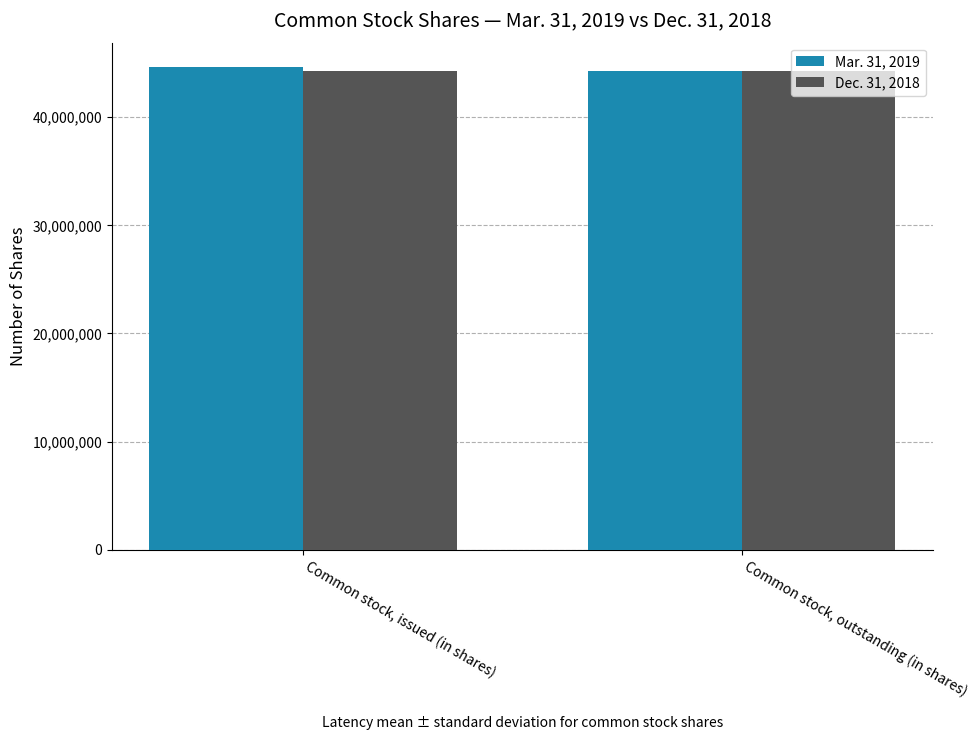

What position from the right is Common stock, outstanding (in shares)?

1